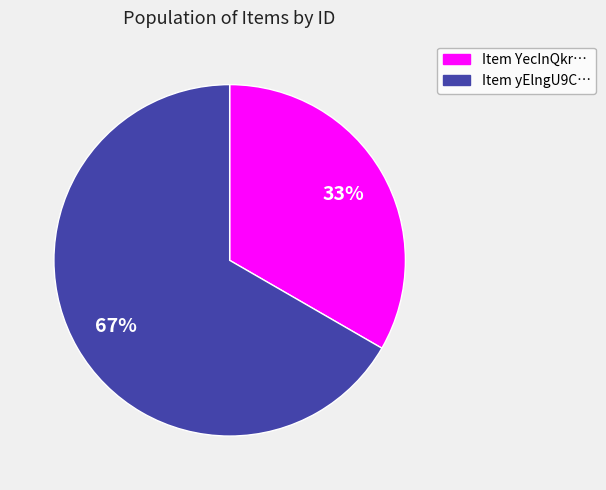

Does any single category account for the majority?

Yes